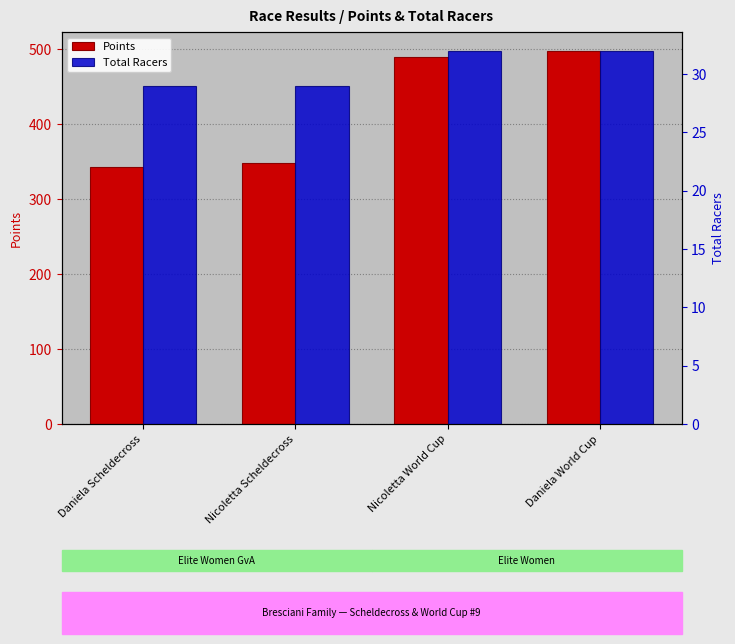

Which has a higher value, Daniela World Cup or Nicoletta Scheldecross?

Daniela World Cup